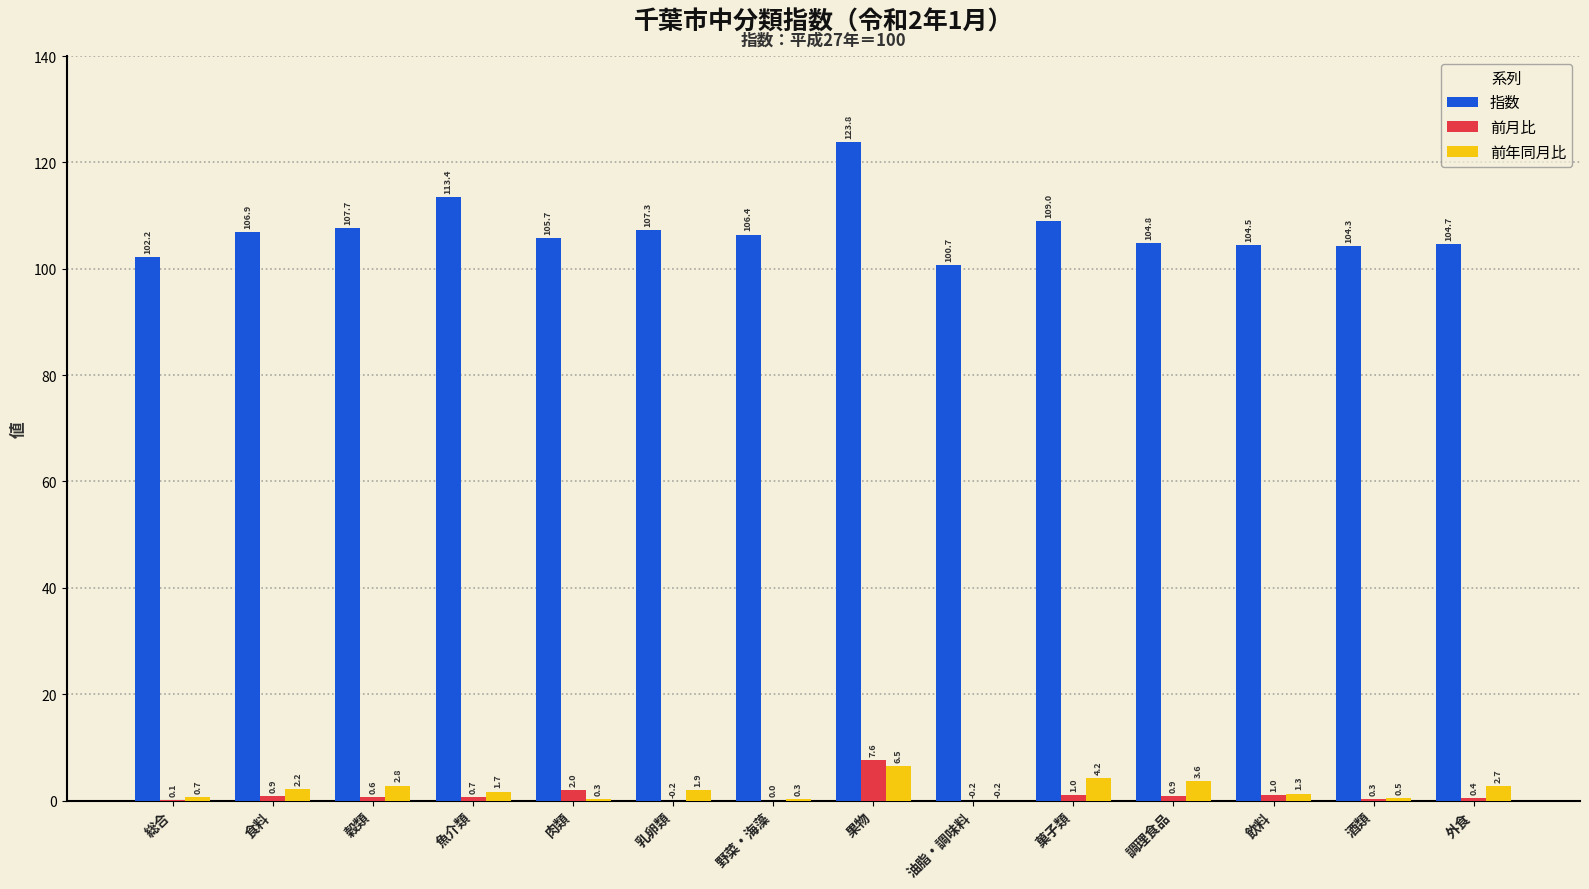

What is the sum of the 指数 values at 肉類 and 食料?

212.6